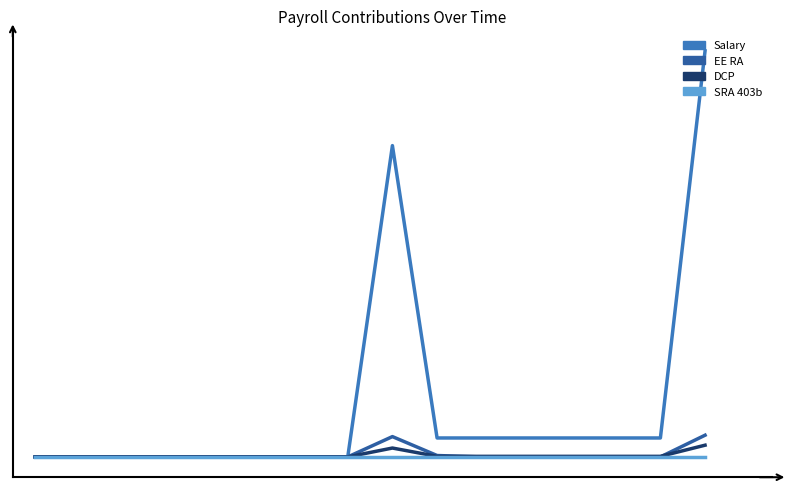

True or false: EE RA and SRA 403b intersect in this chart.

False